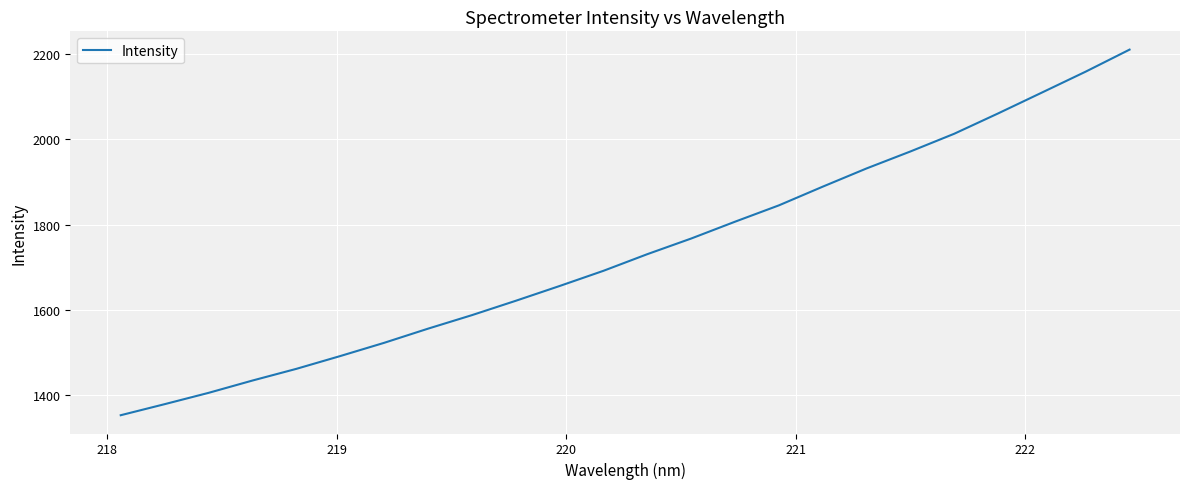

What is the greatest value displayed?

2209.8